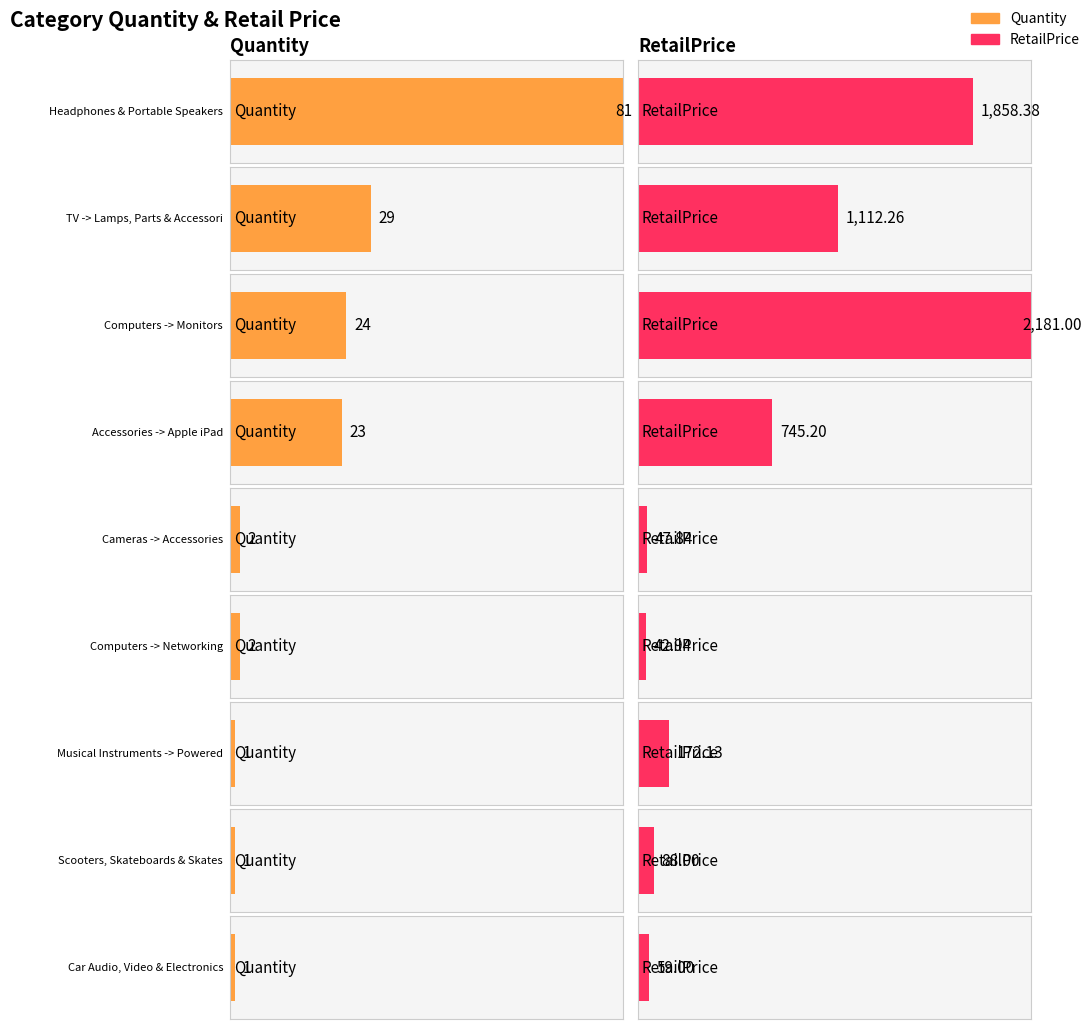

Which has a higher value, Cameras -> Accessories or Car Audio, Video & Electronics?

Cameras -> Accessories